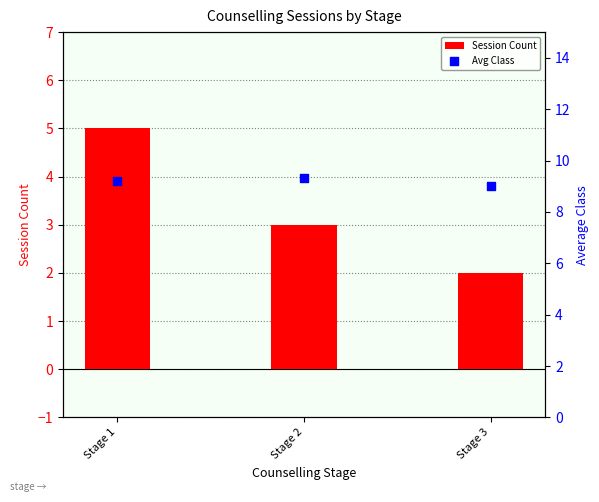

What is the total value across all series at Stage 3?

11.0